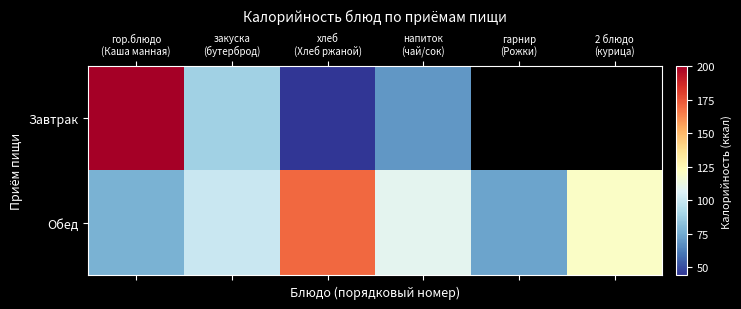

Rank the series at гор.блюдо (Каша манная) from lowest to highest value.

Обед, Завтрак